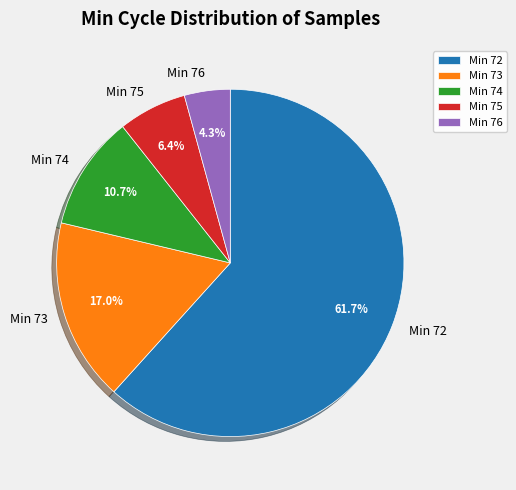

Is there any slice that represents more than half of the pie?

Yes